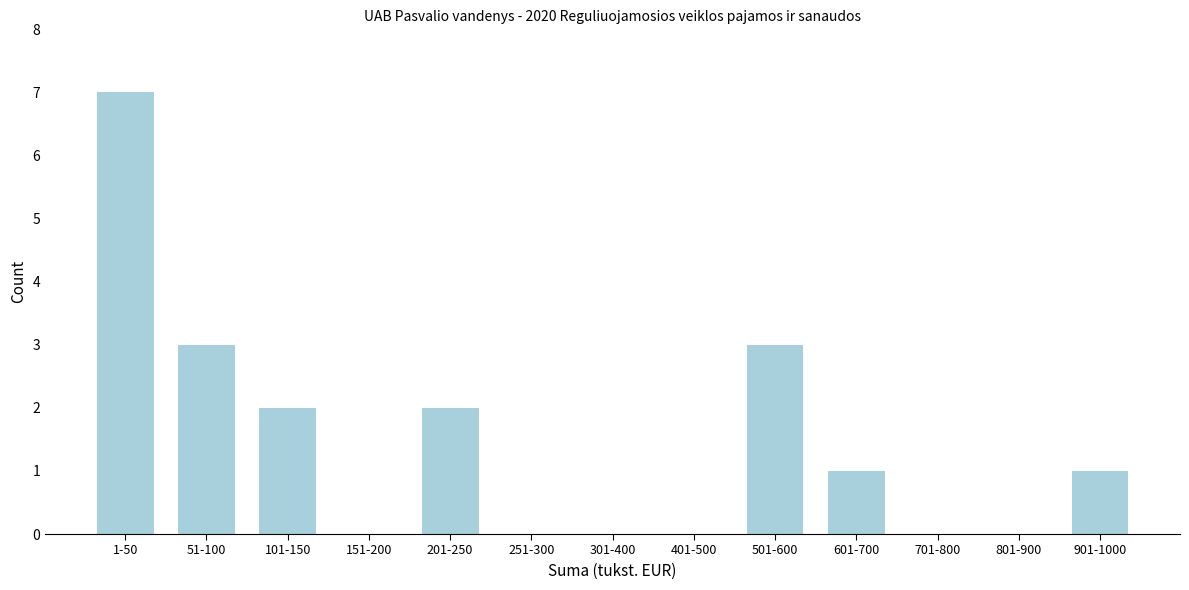

Reading left to right, extract all data points from this chart.

1-50=7	51-100=3	101-150=2	151-200=0	201-250=2	251-300=0	301-400=0	401-500=0	501-600=3	601-700=1	701-800=0	801-900=0	901-1000=1